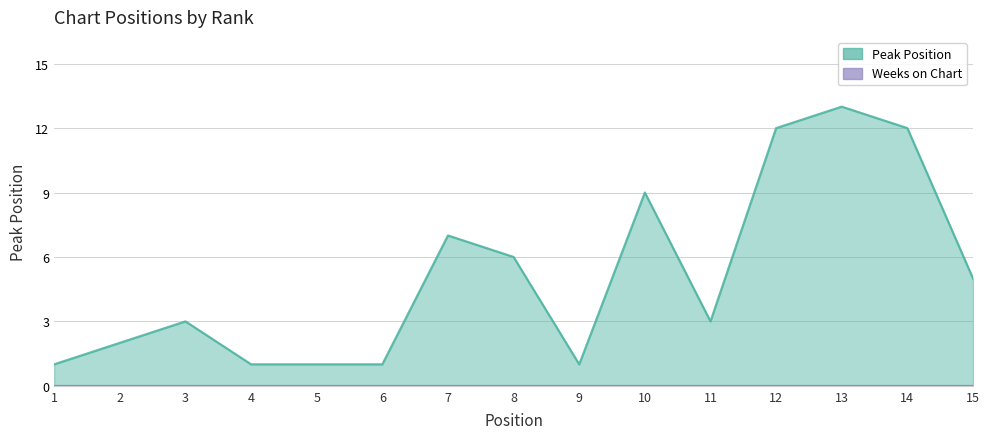

What is the difference between the second highest and second lowest values?

11